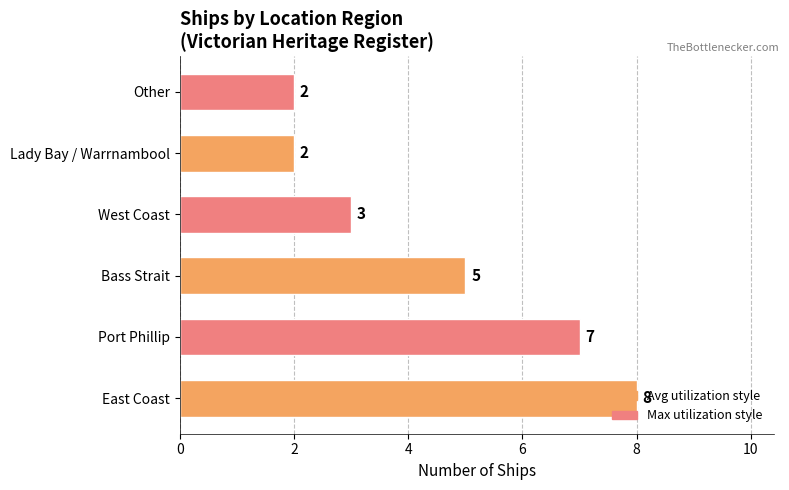

How many data points are less than 5?

3